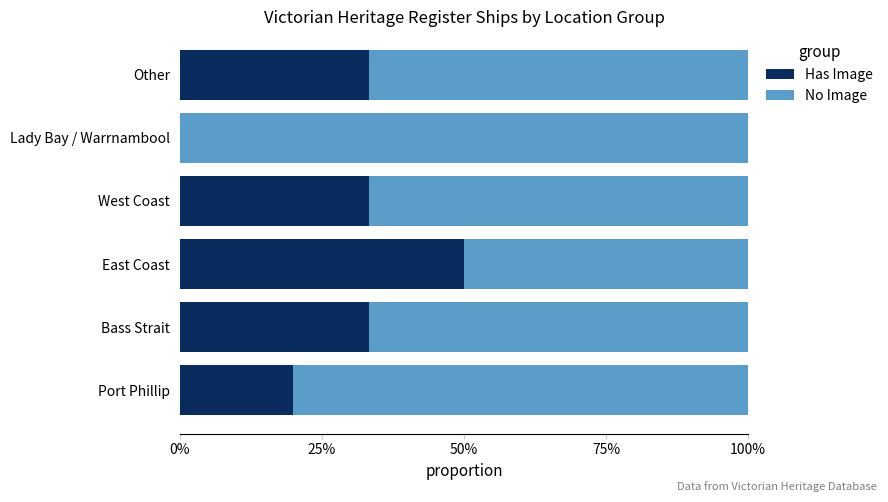

What are all the series names shown in the legend?

Has Image, No Image